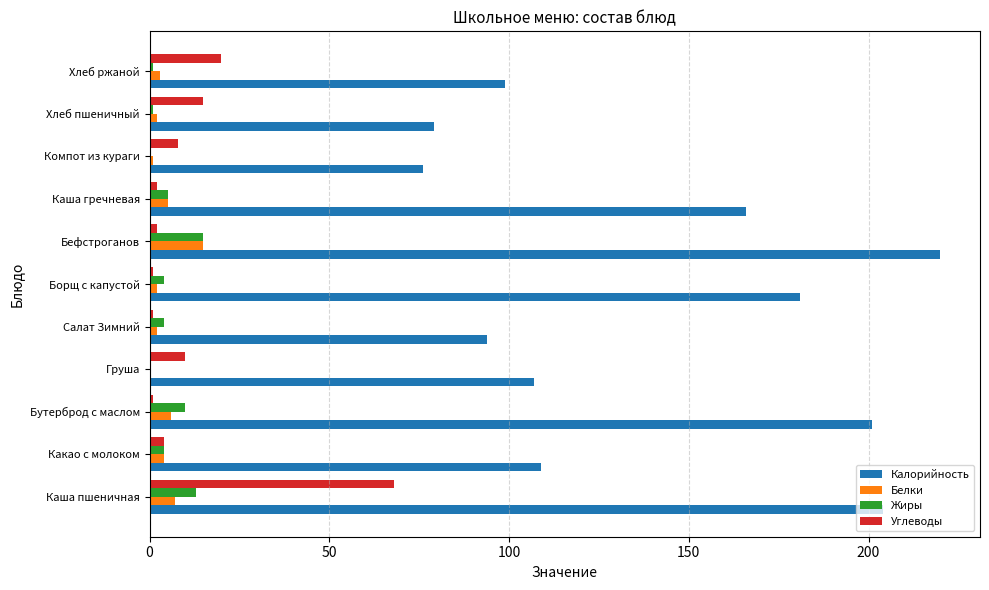

Which series has the largest total across all categories?

Калорийность